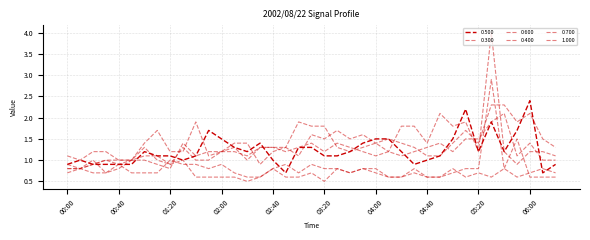

At which label is 0.300 closest to 1?

00:50